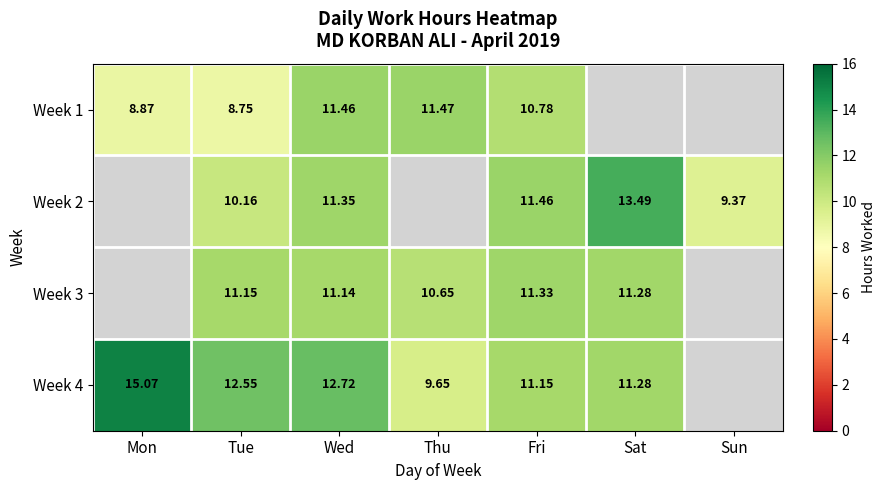

Is the value of Week 4 at Wed greater than the value of Week 3 at Fri?

Yes